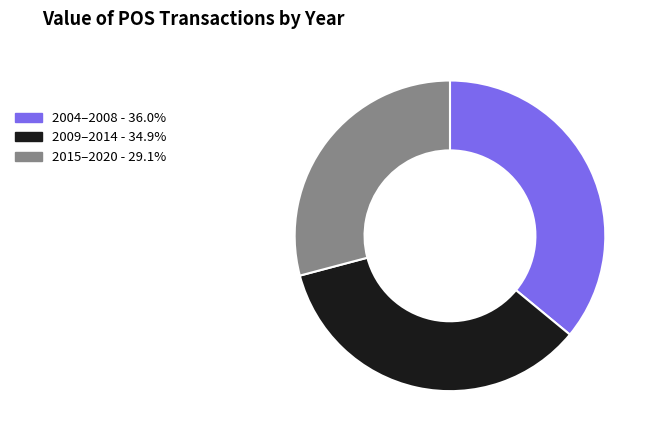

Is there a majority slice in this chart?

No